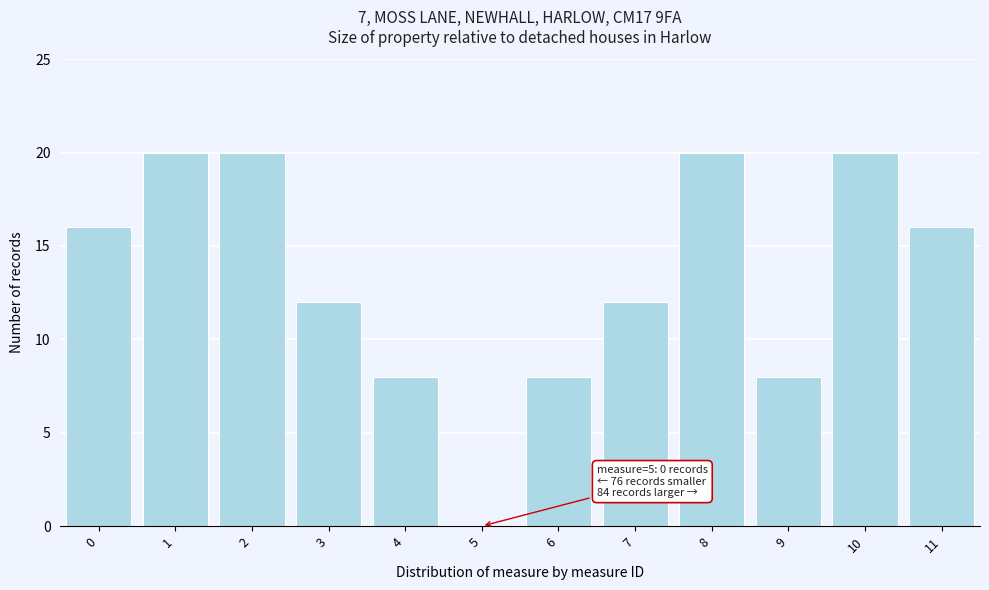

Reading left to right, transcribe all the data shown in this chart.

0=16	1=20	2=20	3=12	4=8	5=0	6=8	7=12	8=20	9=8	10=20	11=16